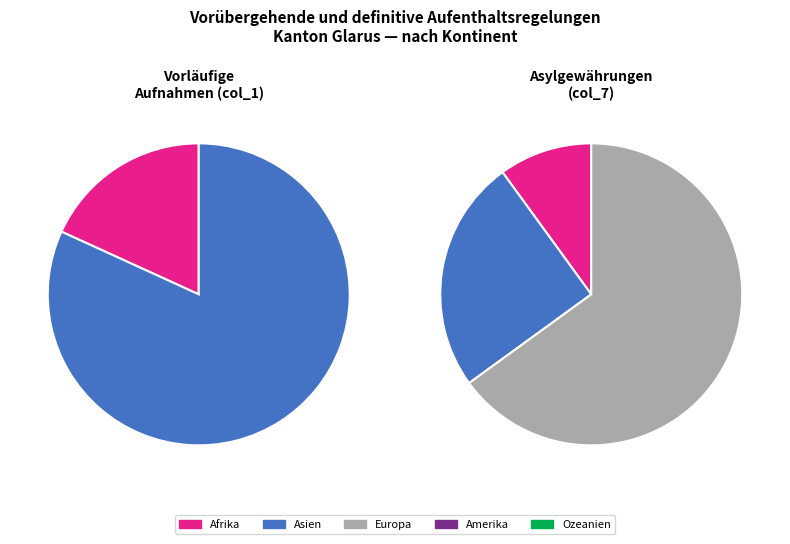

True or false: Ozeanien accounts for 0% of the total.

True